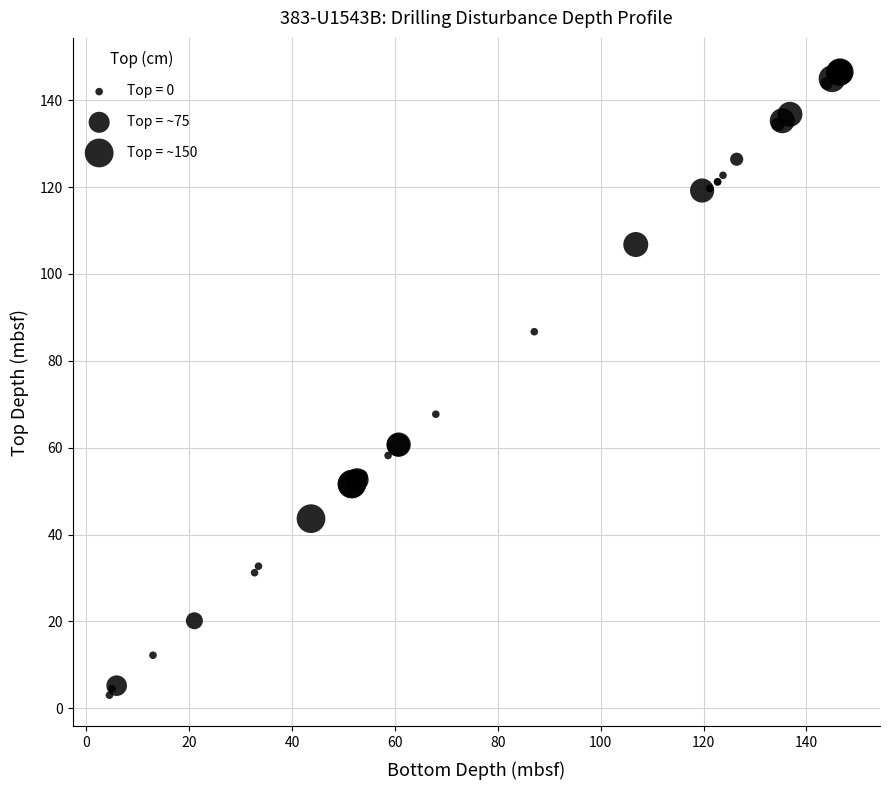

What Y value in the scatter plot is closest to 75?

67.7